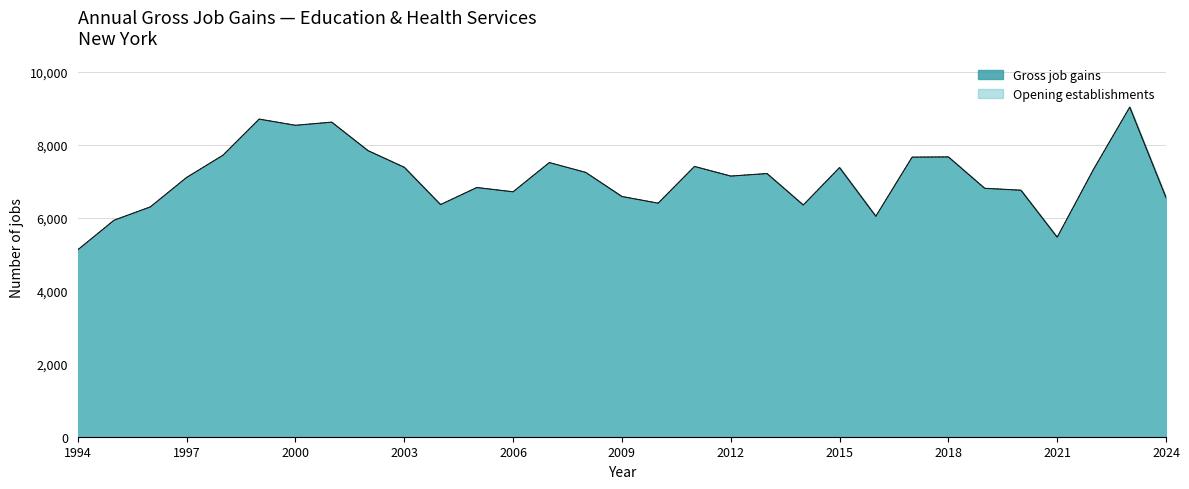

At how many categories does at least one series exceed 5185?

30